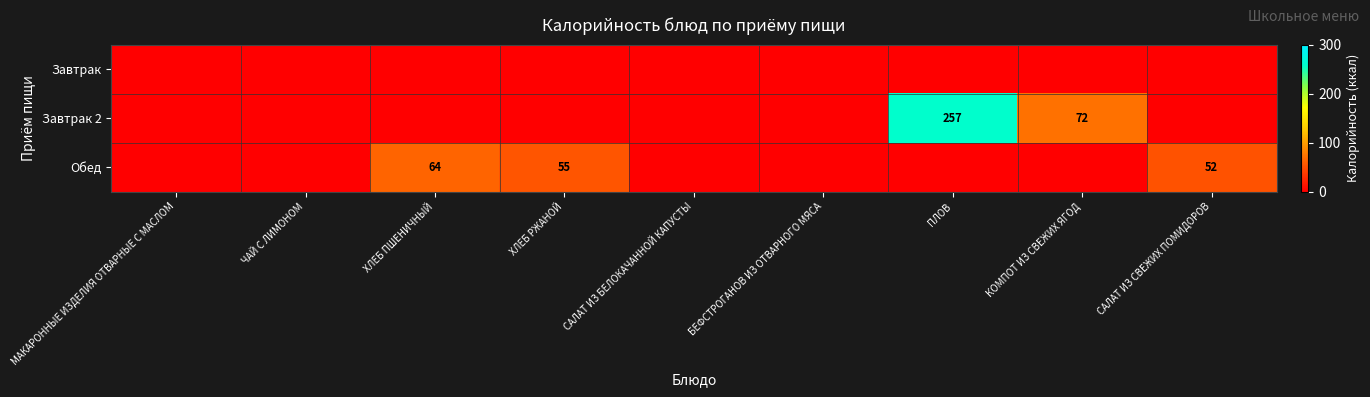

At how many categories does at least one series exceed 154?

1